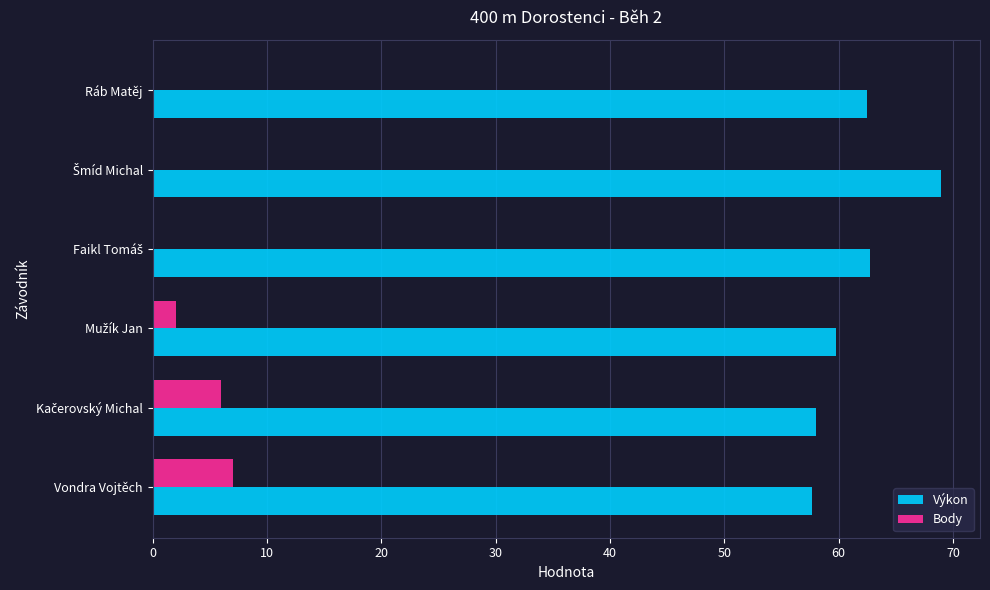

What is the total value across all series at Ráb Matěj?

62.4